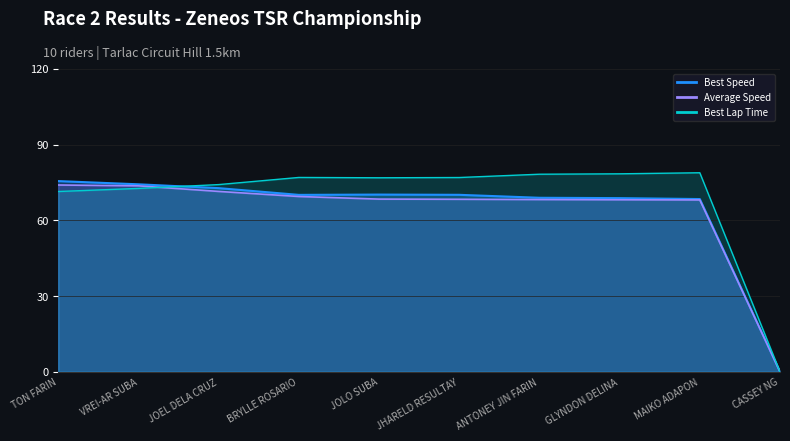

What is the maximum value for Best Lap Time line?

78.9